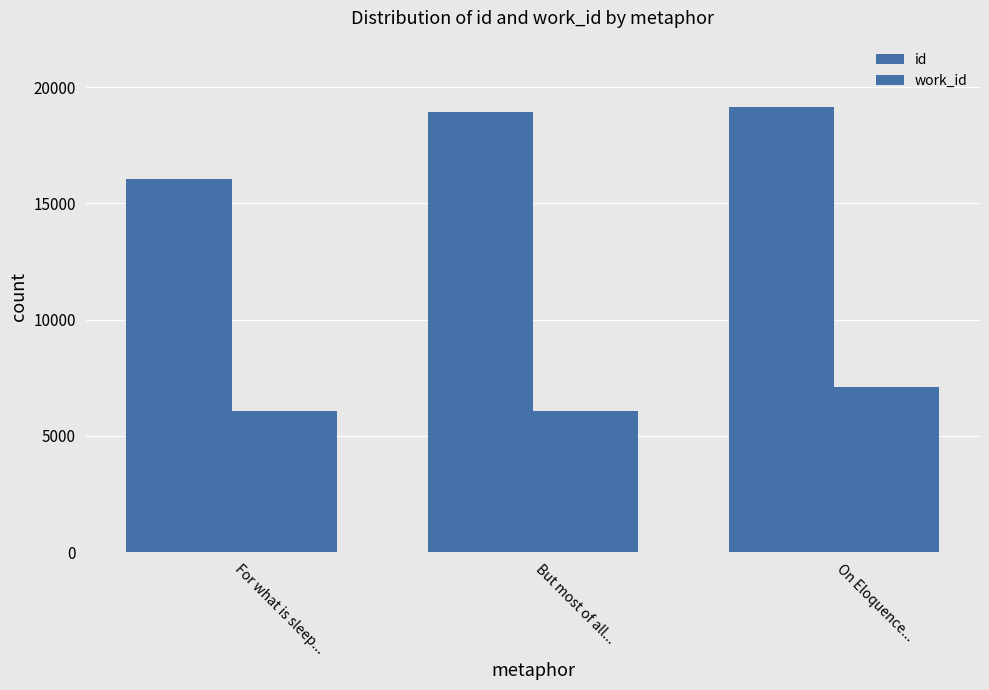

What is the value of the work_id bar at the 1st from the left?

6060